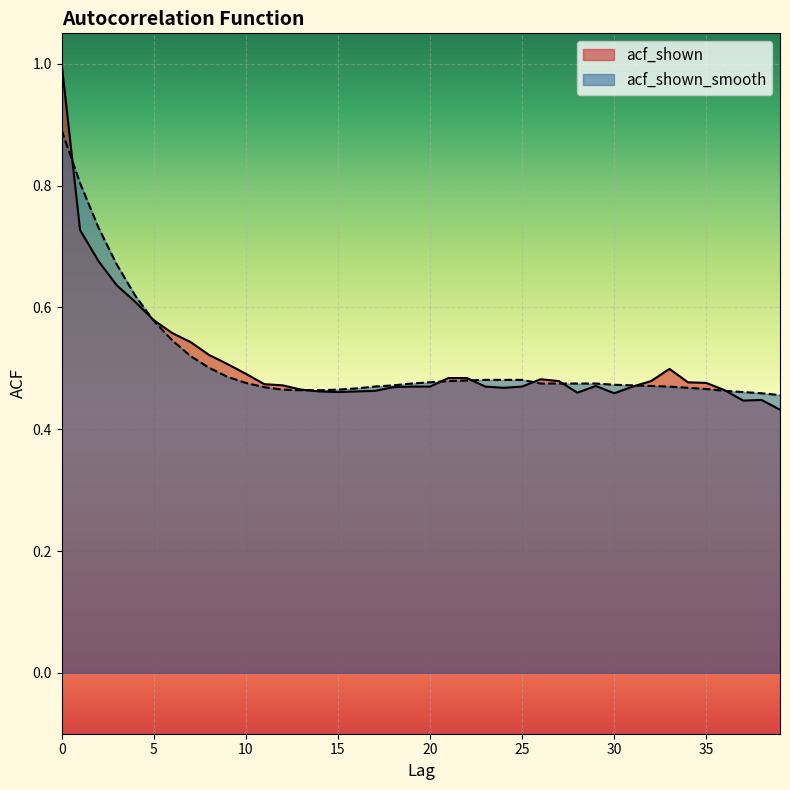

Is it true that acf_shown_smooth equals 0.7 at 9?

False